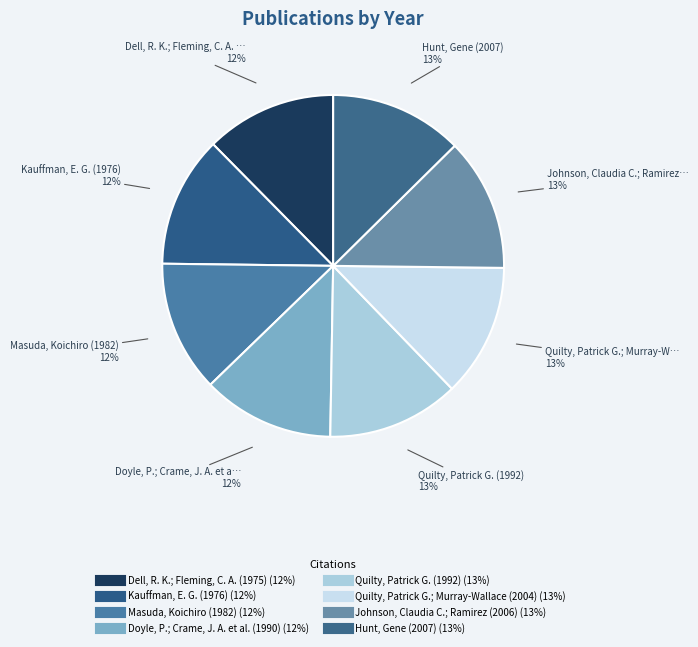

What is the smallest slice in the pie chart?

Dell, R. K.; Fleming, C. A. (1975)